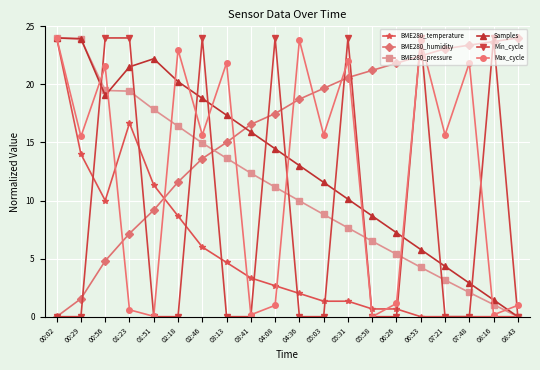

What is the spread (max minus min) of values at 07:21?

23.1